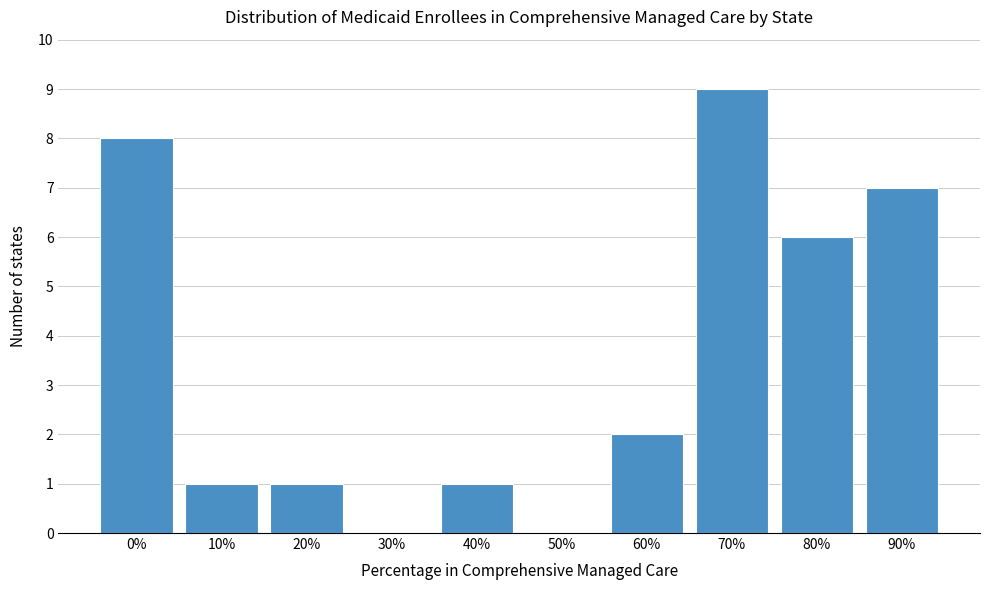

Reading left to right, what are all the values shown in this chart?

0%=8	10%=1	20%=1	30%=0	40%=1	50%=0	60%=2	70%=9	80%=6	90%=7